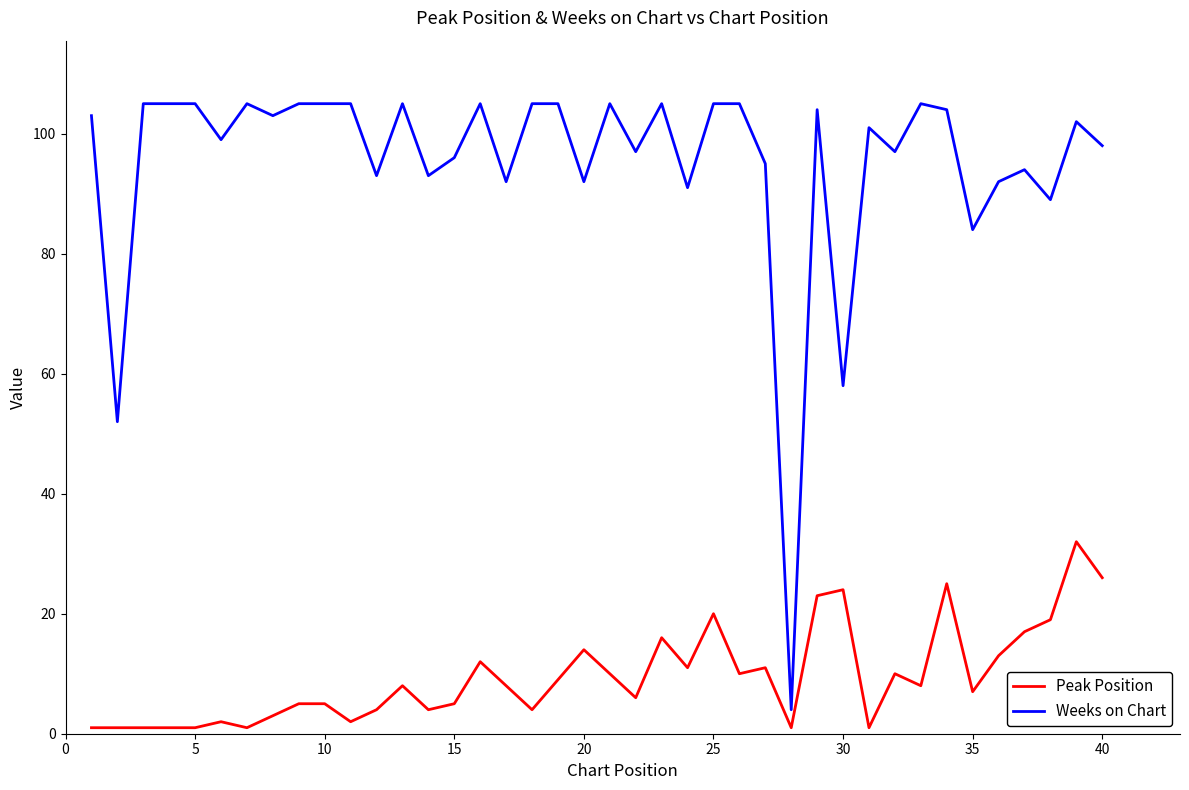

What is the difference between the maximum and minimum values in the Peak Position series?

31